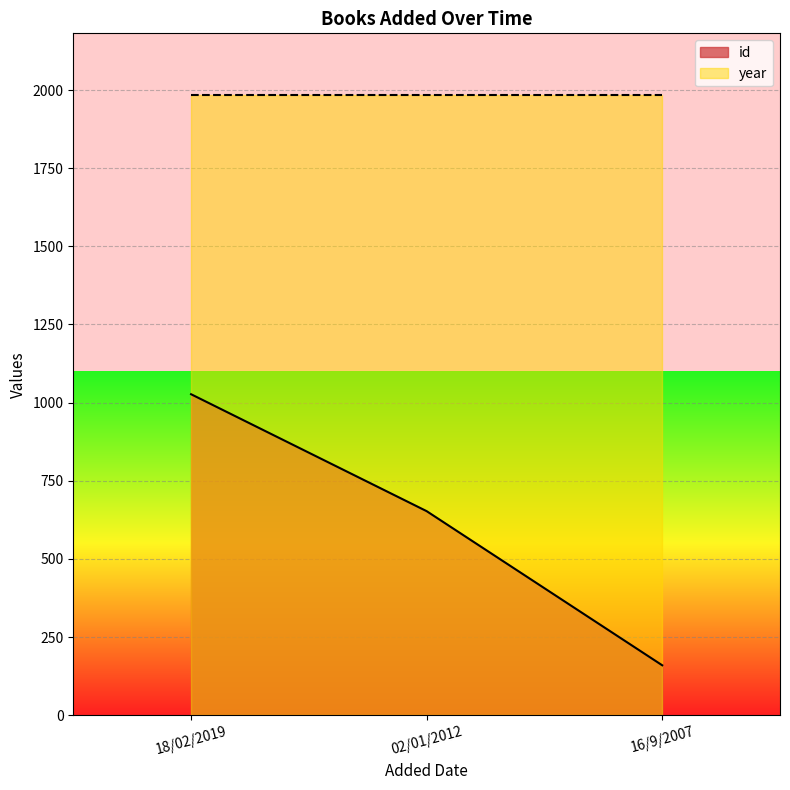

At which category does the chart reach its peak across all series?

18/02/2019